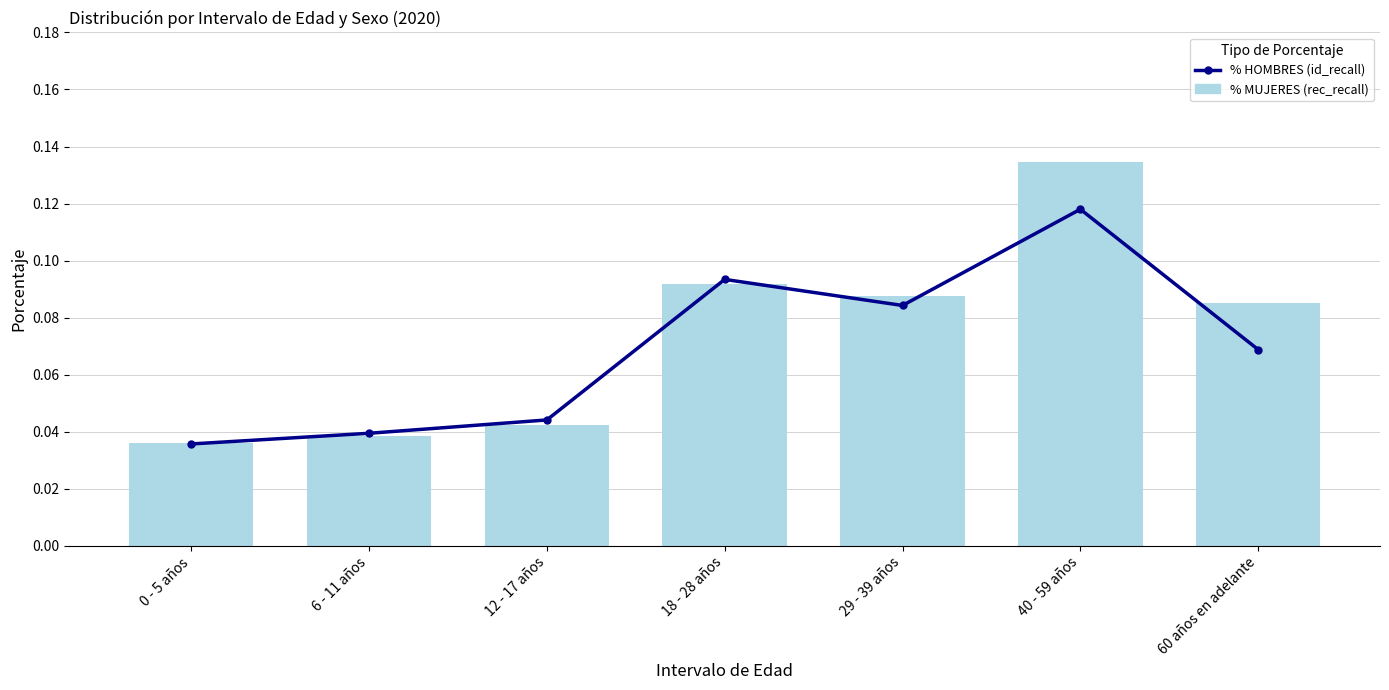

How many % MUJERES values are between 0 and 1?

7